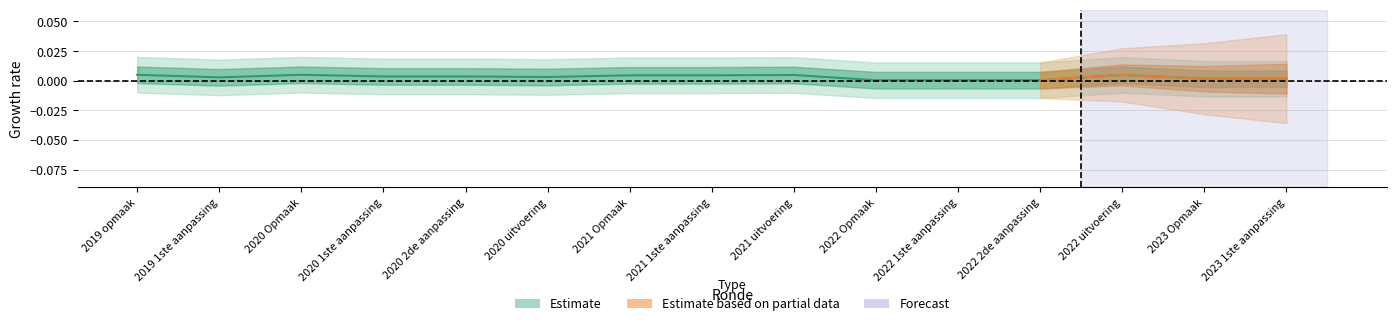

List the labels in order of value, largest first.

2019 opmaak, 2020 Opmaak, 2022 uitvoering, 2021 uitvoering, 2021 Opmaak, 2021 1ste aanpassing, 2020 1ste aanpassing, 2020 2de aanpassing, 2020 uitvoering, 2019 1ste aanpassing, 2023 Opmaak, 2023 1ste aanpassing, 2022 Opmaak, 2022 1ste aanpassing, 2022 2de aanpassing